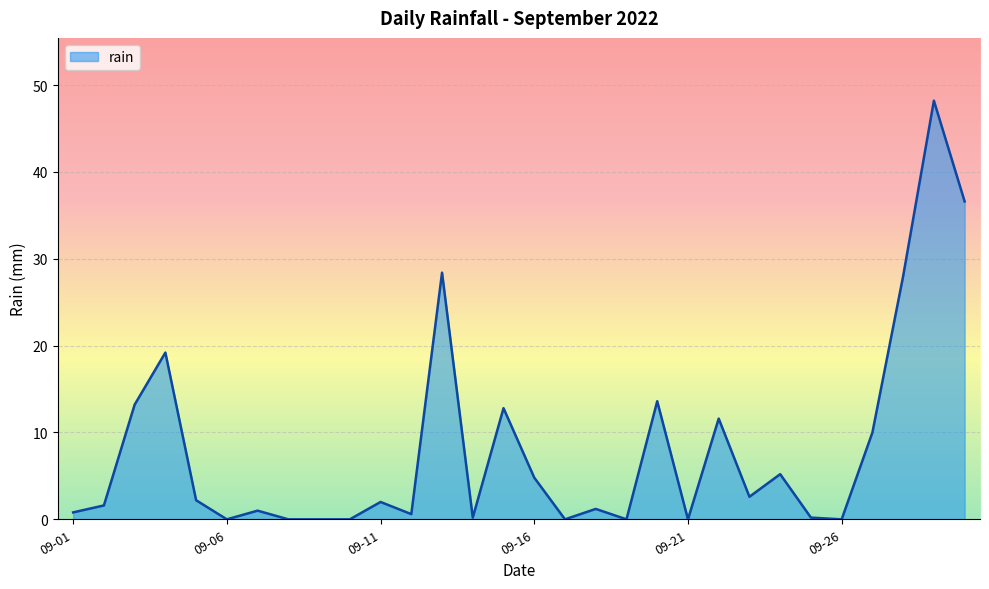

What is the greatest value displayed?

48.2